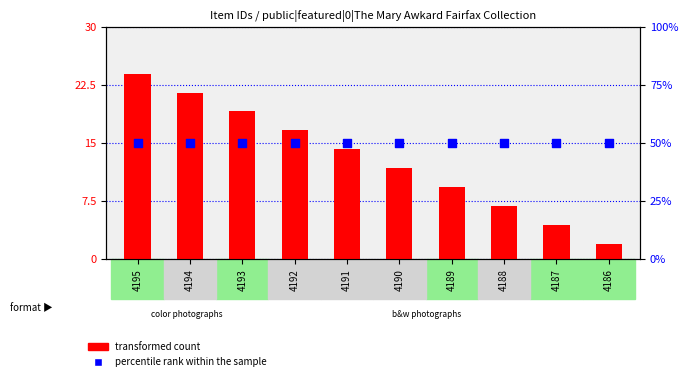

Is the value of percentile rank within the sample at 4193 greater than the value of transformed count at 4192?

Yes